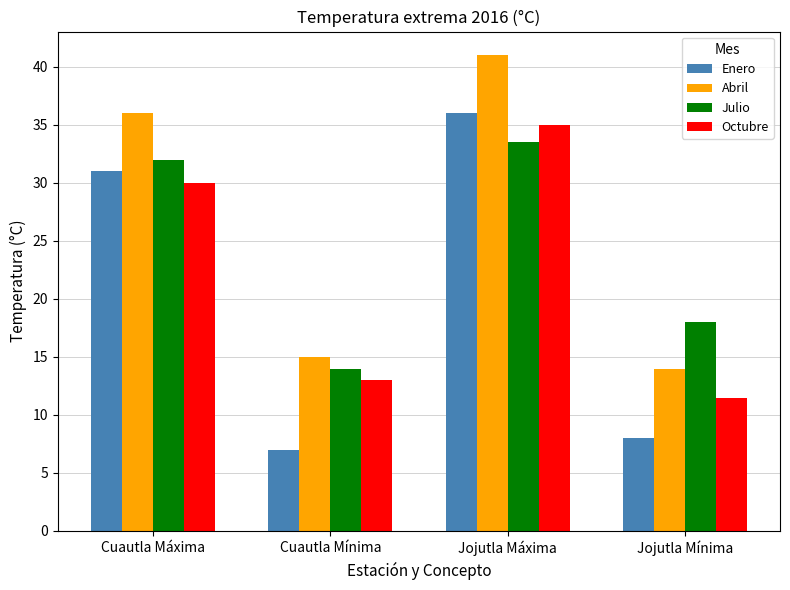

What is the difference between the Abril values at Jojutla Mínima and Jojutla Máxima?

27.0